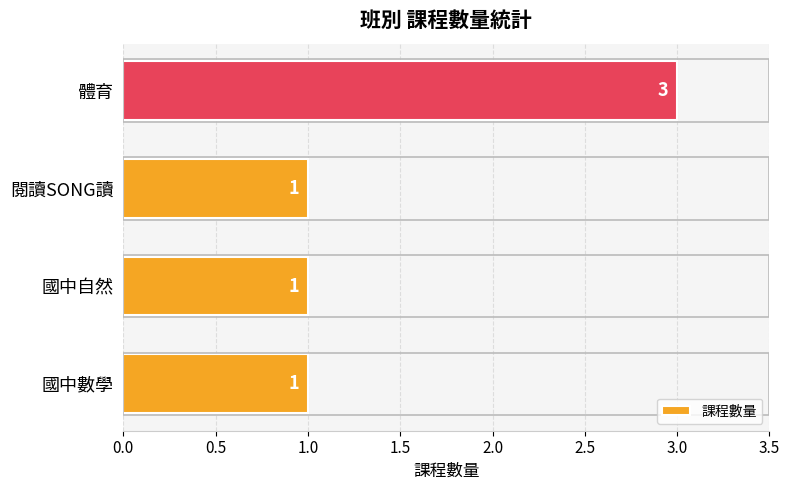

Approximately how many times larger is the value at 國中自然 compared to 閱讀SONG讀?

1.0